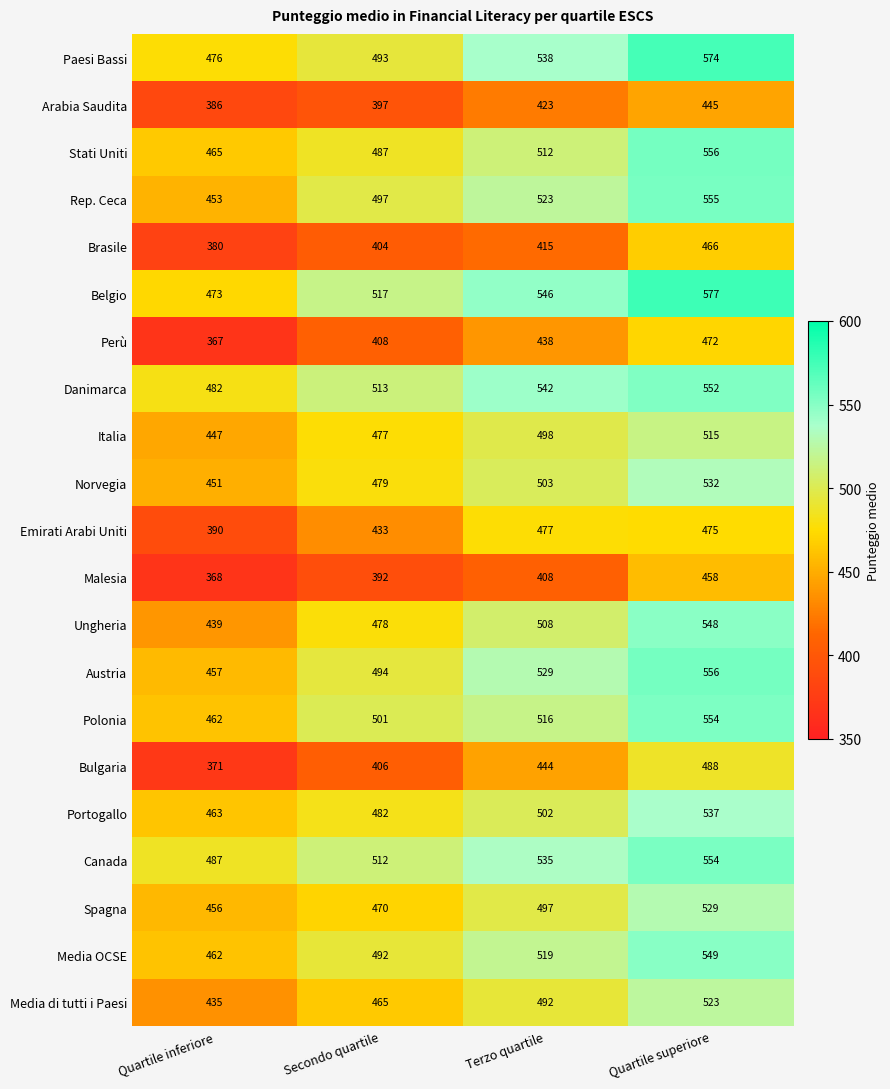

At Terzo quartile, list the series in order from smallest to largest.

Malesia, Brasile, Arabia Saudita, Perù, Bulgaria, Emirati Arabi Uniti, Media di tutti i Paesi, Spagna, Italia, Portogallo, Norvegia, Ungheria, Stati Uniti, Polonia, Media OCSE, Rep. Ceca, Austria, Canada, Paesi Bassi, Danimarca, Belgio